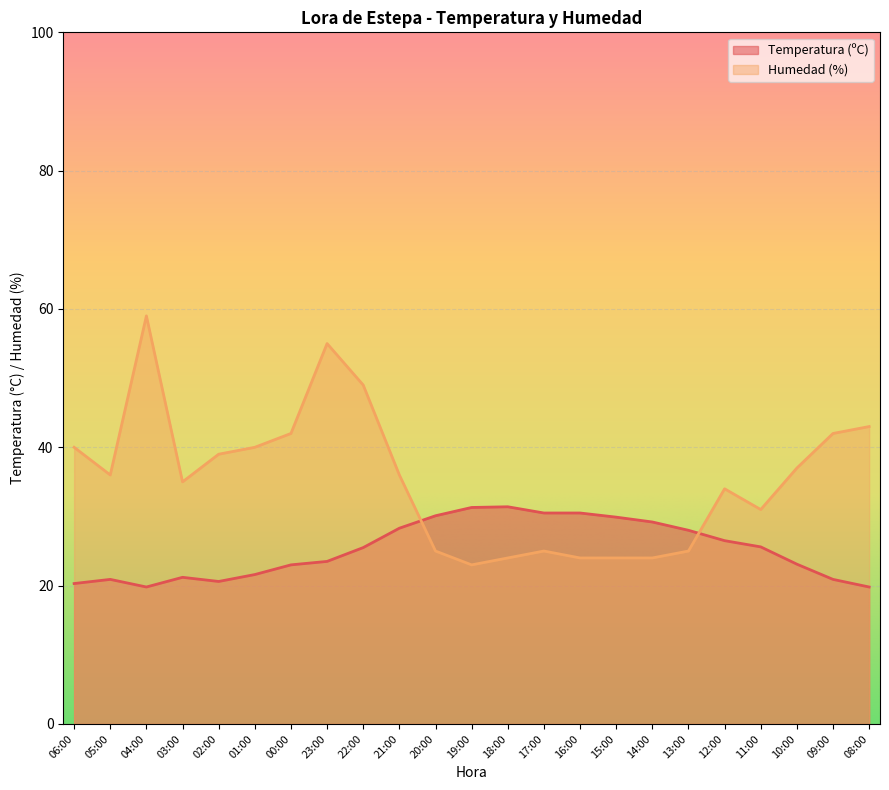

What is the average value of the Temperatura (ºC) series?

25.3